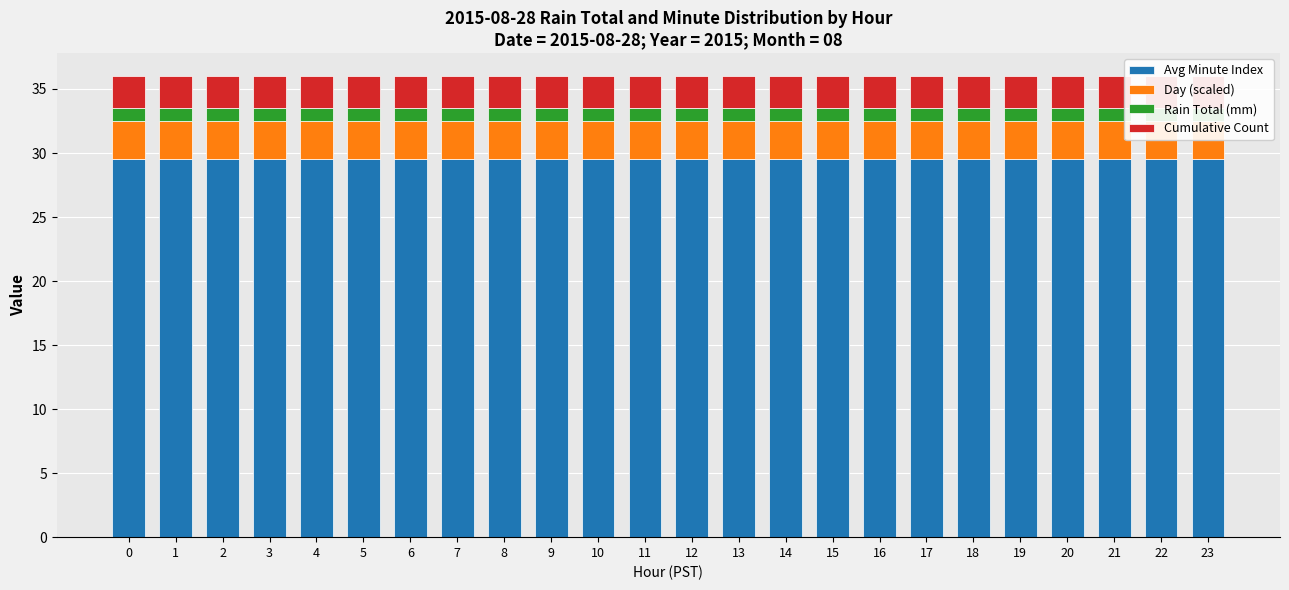

How many bars are there in total?

96